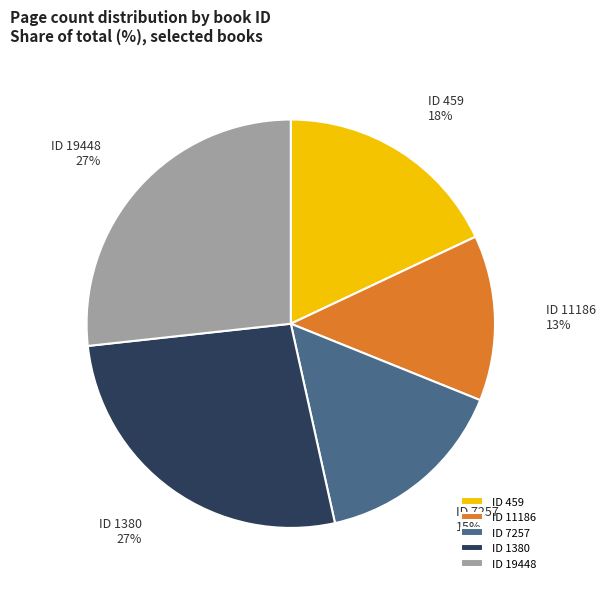

The ID 459 slice represents 10% of the pie. True or false?

False